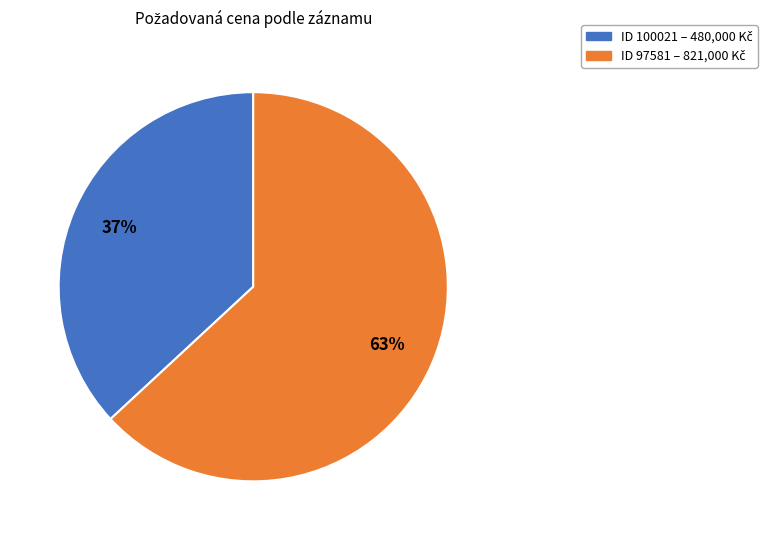

To the nearest percent, what is the difference between the largest and smallest slice percentages?

26%